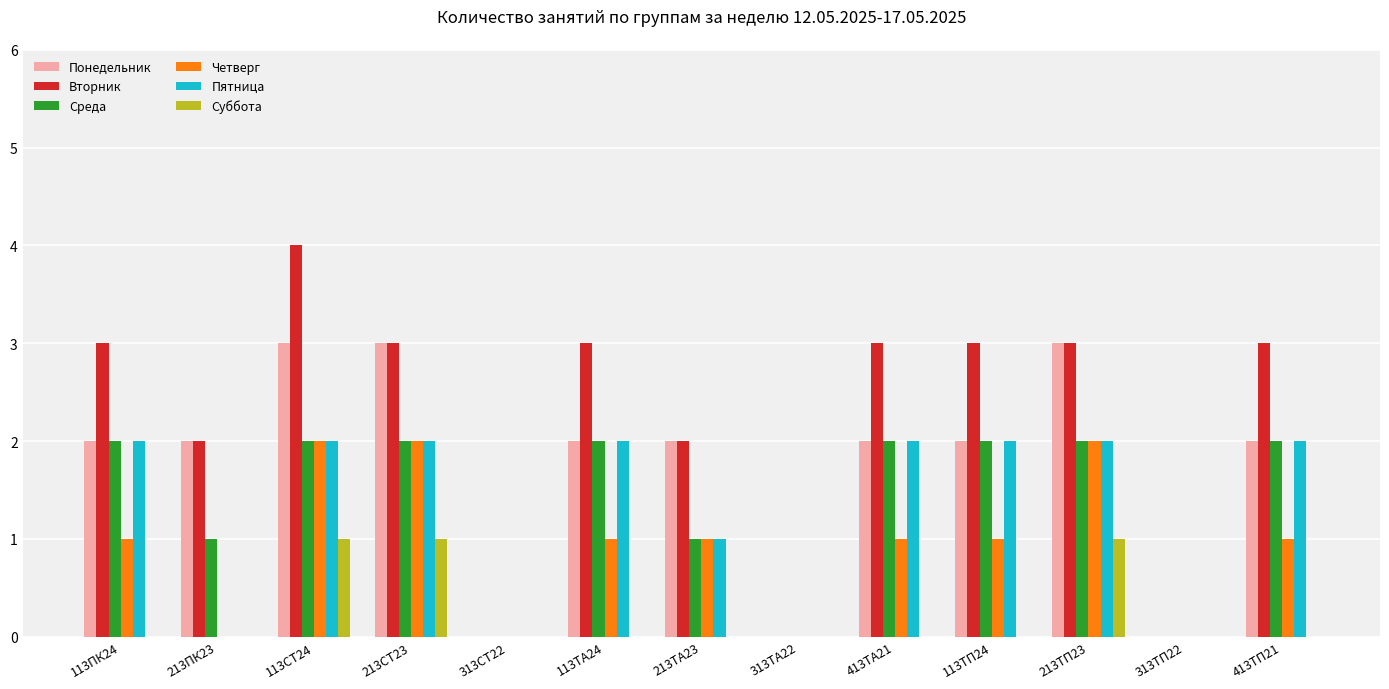

Is it true that Четверг equals 2 at 113ТП24?

False